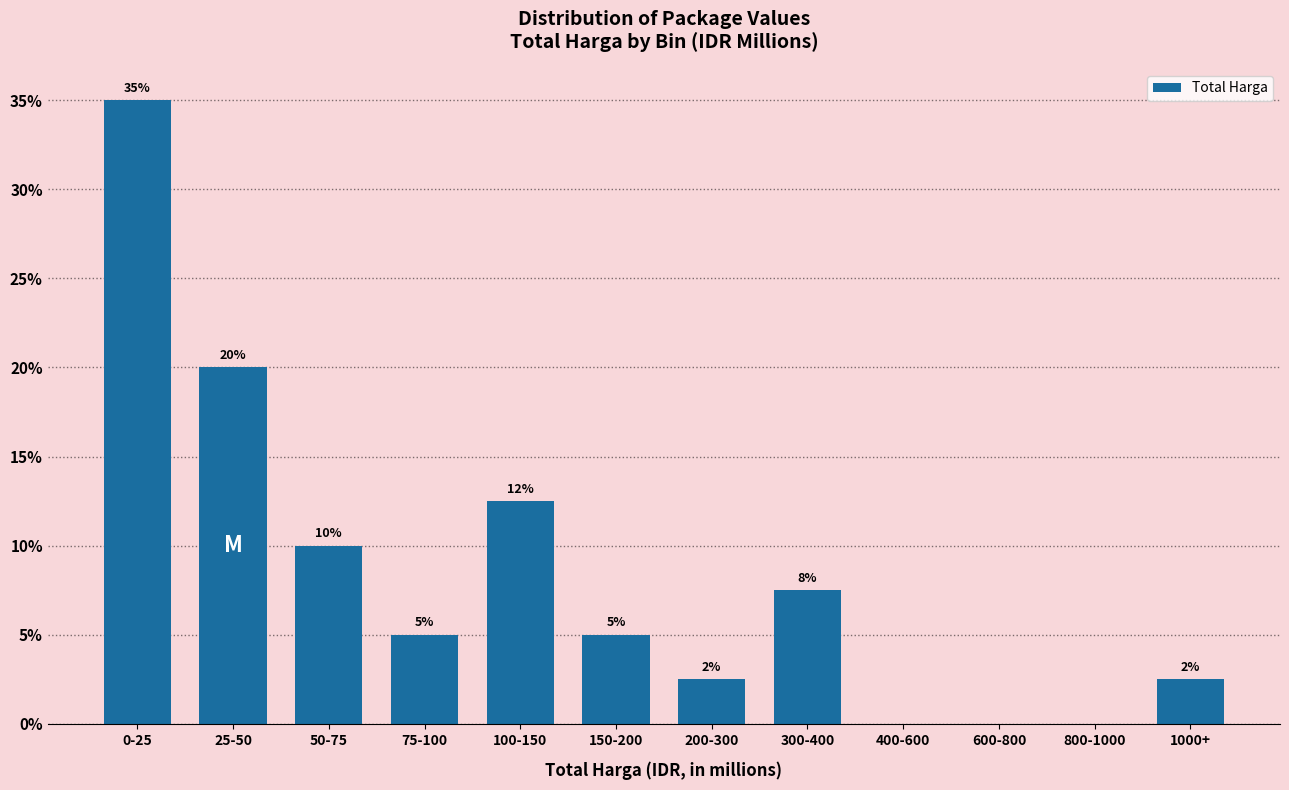

At which category does the chart reach its peak across all series?

0-25